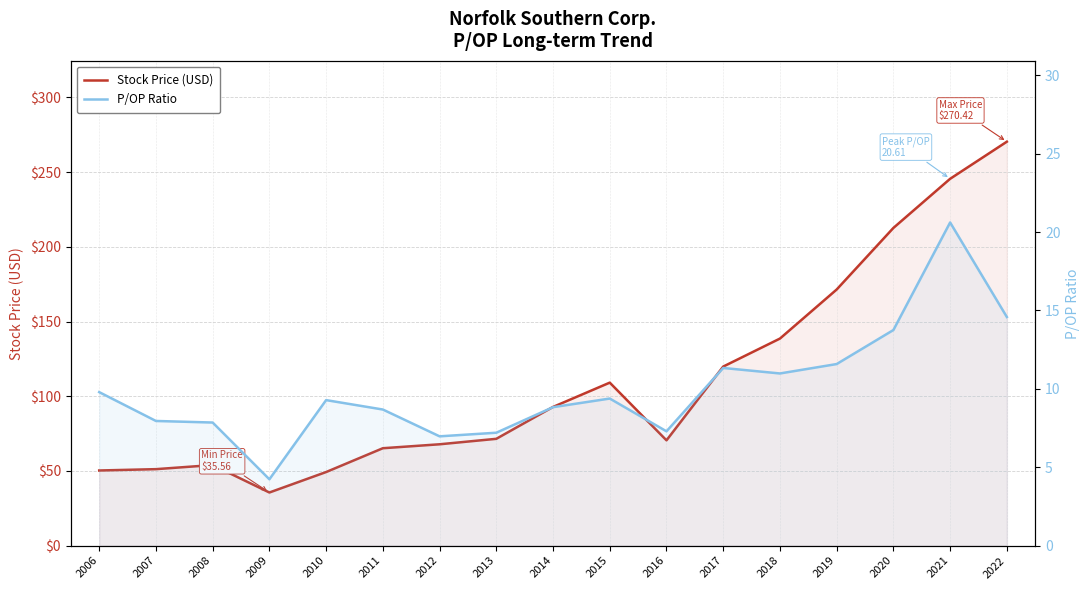

What is the average value of the P/OP Ratio series?

10.0